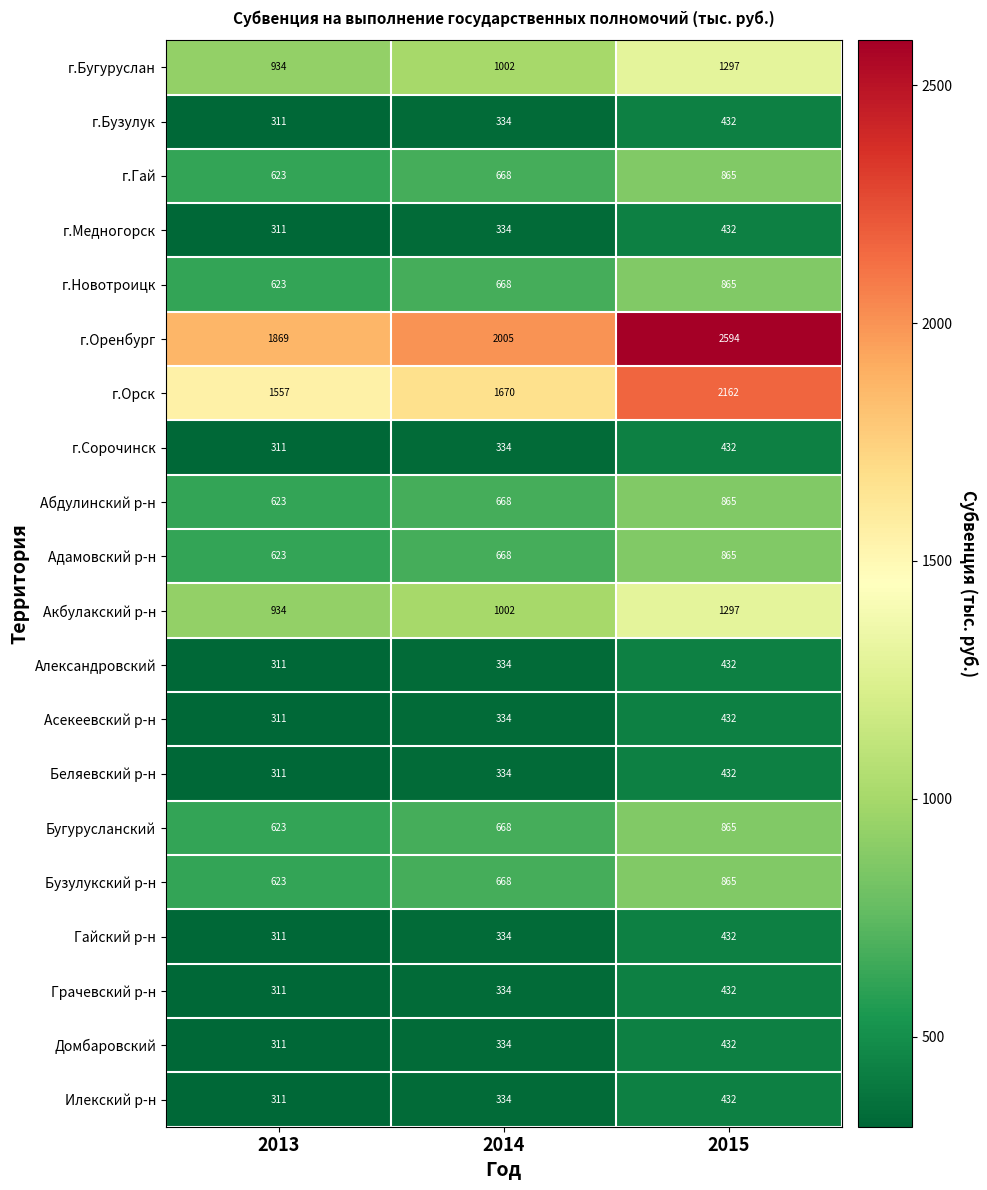

Which series has the largest range (max minus min)?

г.Оренбург